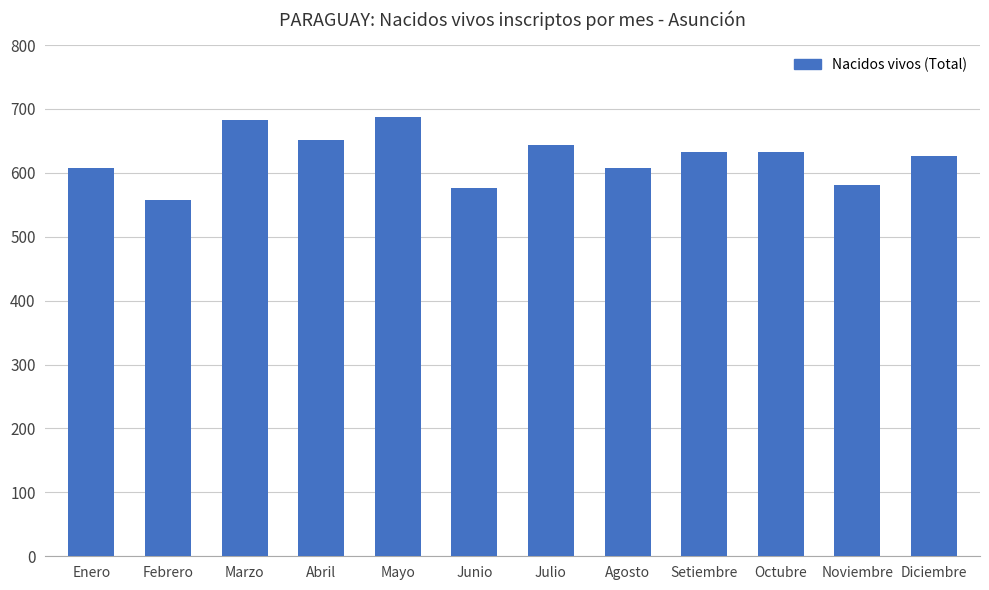

The value at Noviembre is 581. True or false?

True